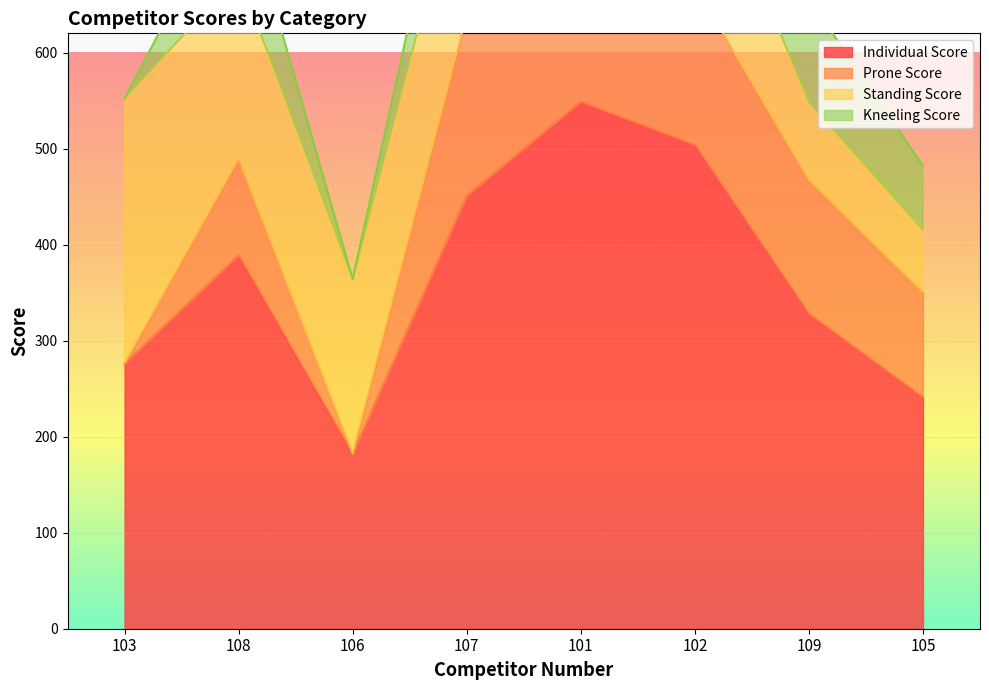

The value of Prone Score at 109 is 139. True or false?

True